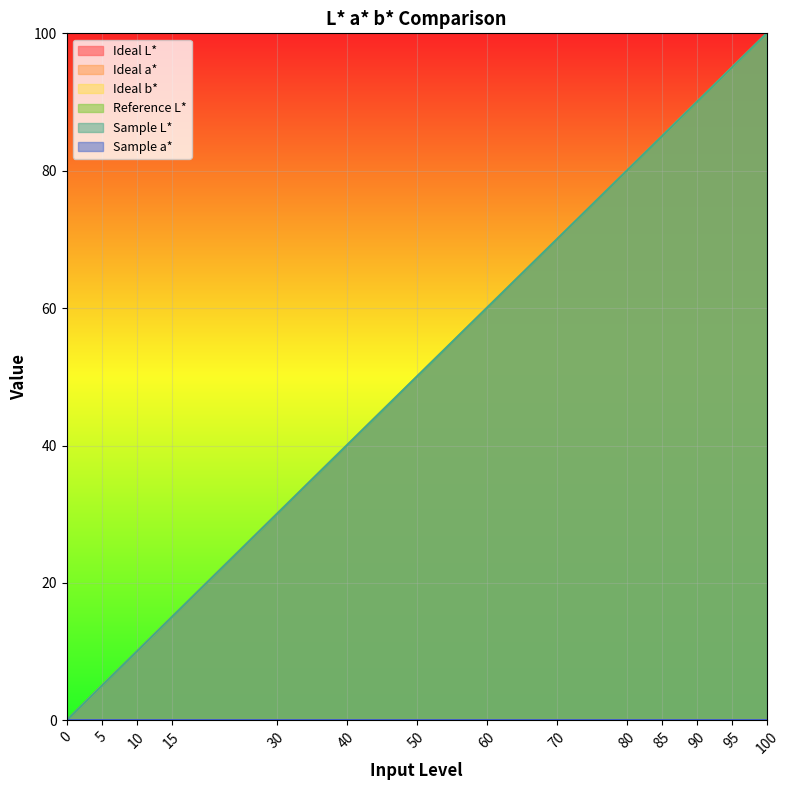

Rank the series at 5 from lowest to highest value.

Ideal L*, Reference L*, Sample L*